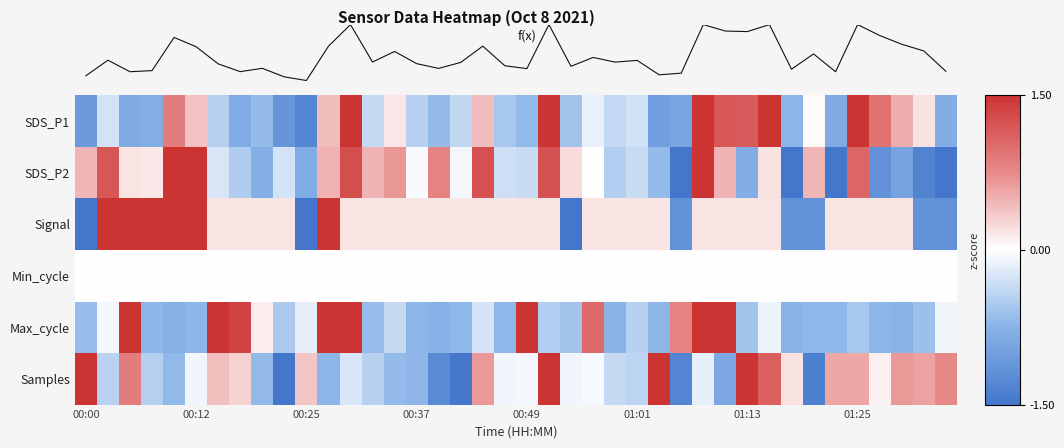

What is the difference between the highest and lowest values at 01:25?

2.1